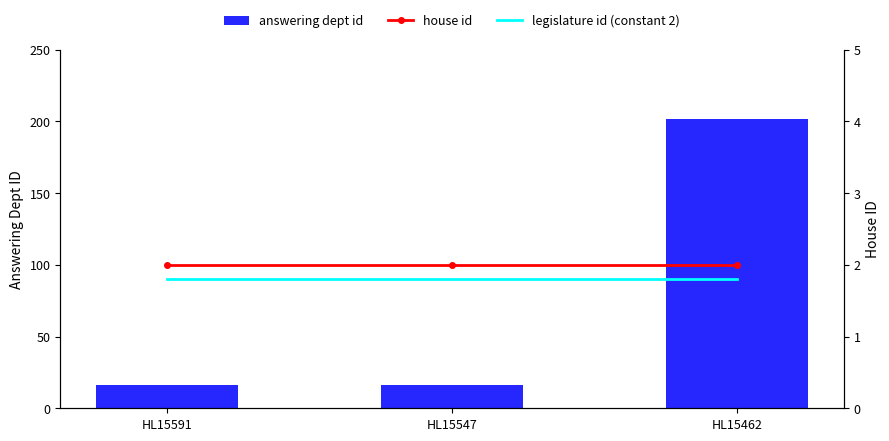

Rank the series at HL15462 from highest to lowest value.

answering dept id, house id, legislature id (constant 2)